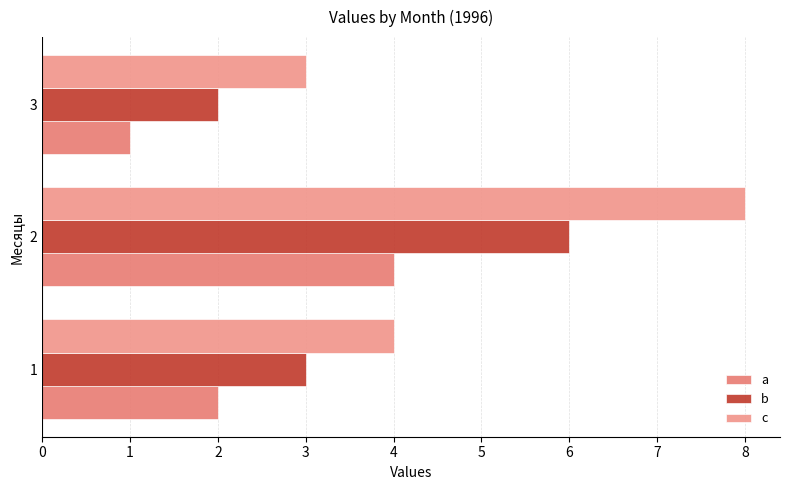

Reading left to right, list all the values displayed in this chart.

a: 2	4	1
b: 3	6	2
c: 4	8	3